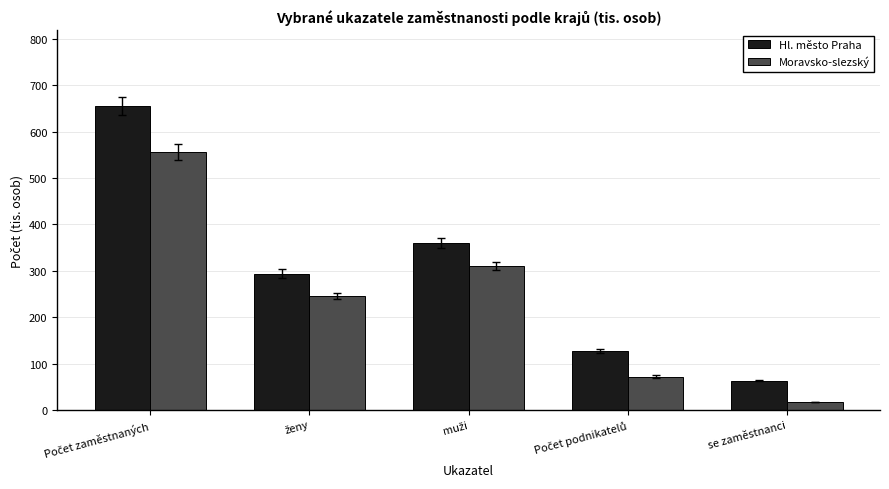

Rank the series by their average value, from lowest to highest.

Moravsko-slezský, Hl. město Praha